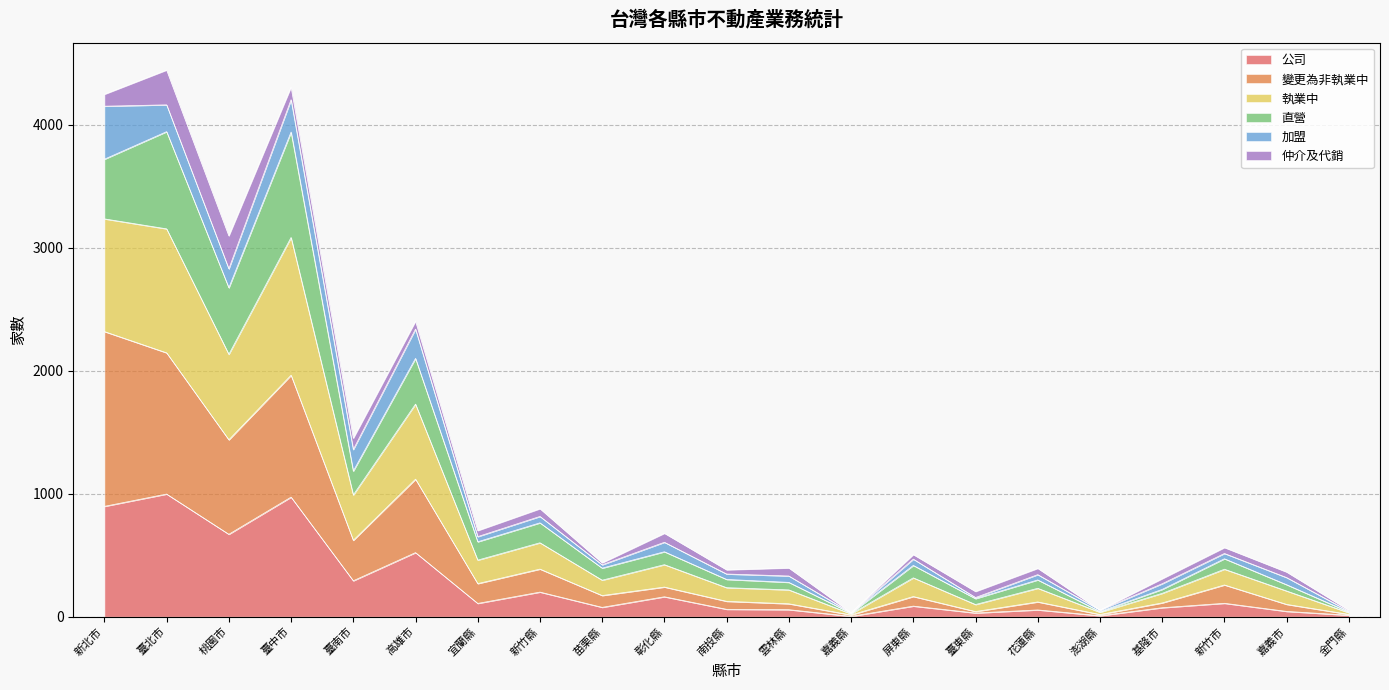

True or false: 公司 has a value of 108 at 宜蘭縣.

True